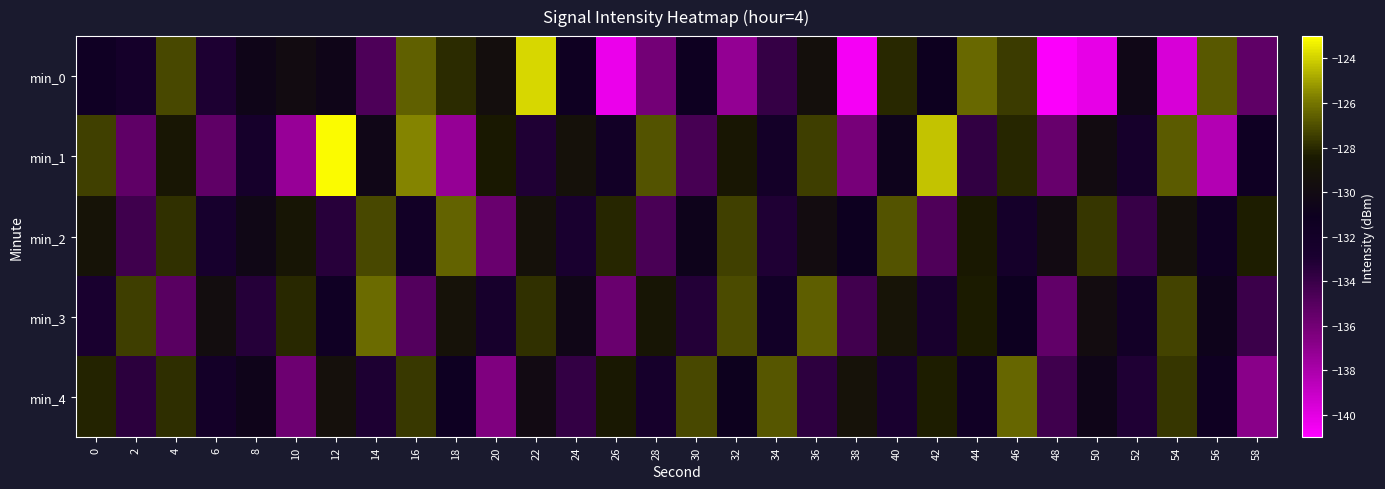

How many data points does each series have?

30